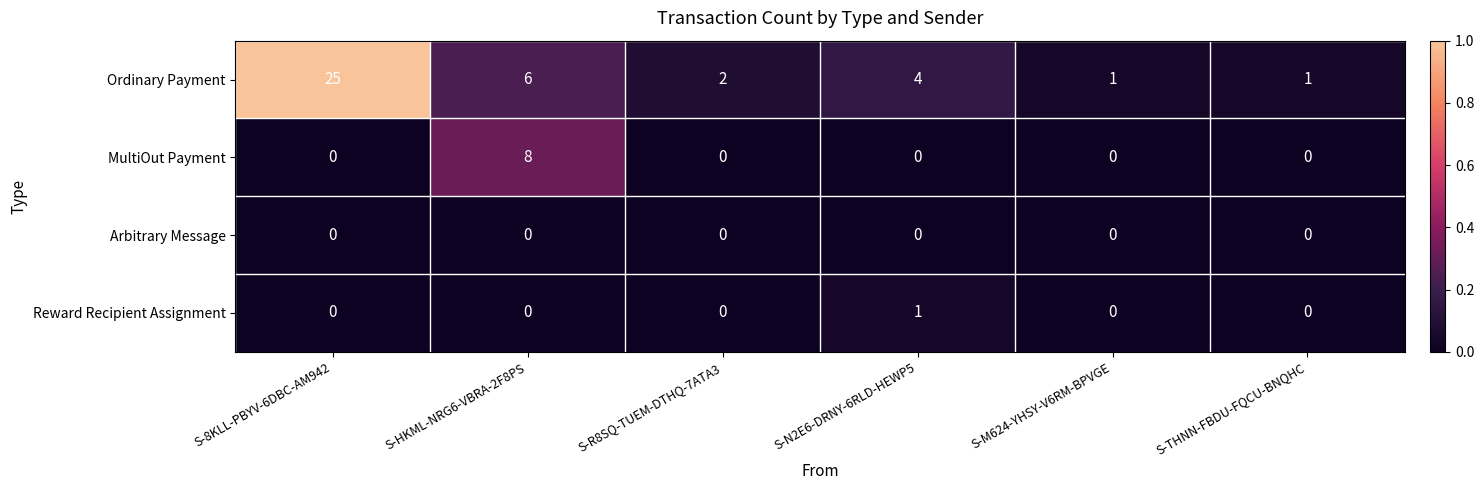

True or false: Reward Recipient Assignment has a value of 0 at S-THNN-FBDU-FQCU-BNQHC.

True